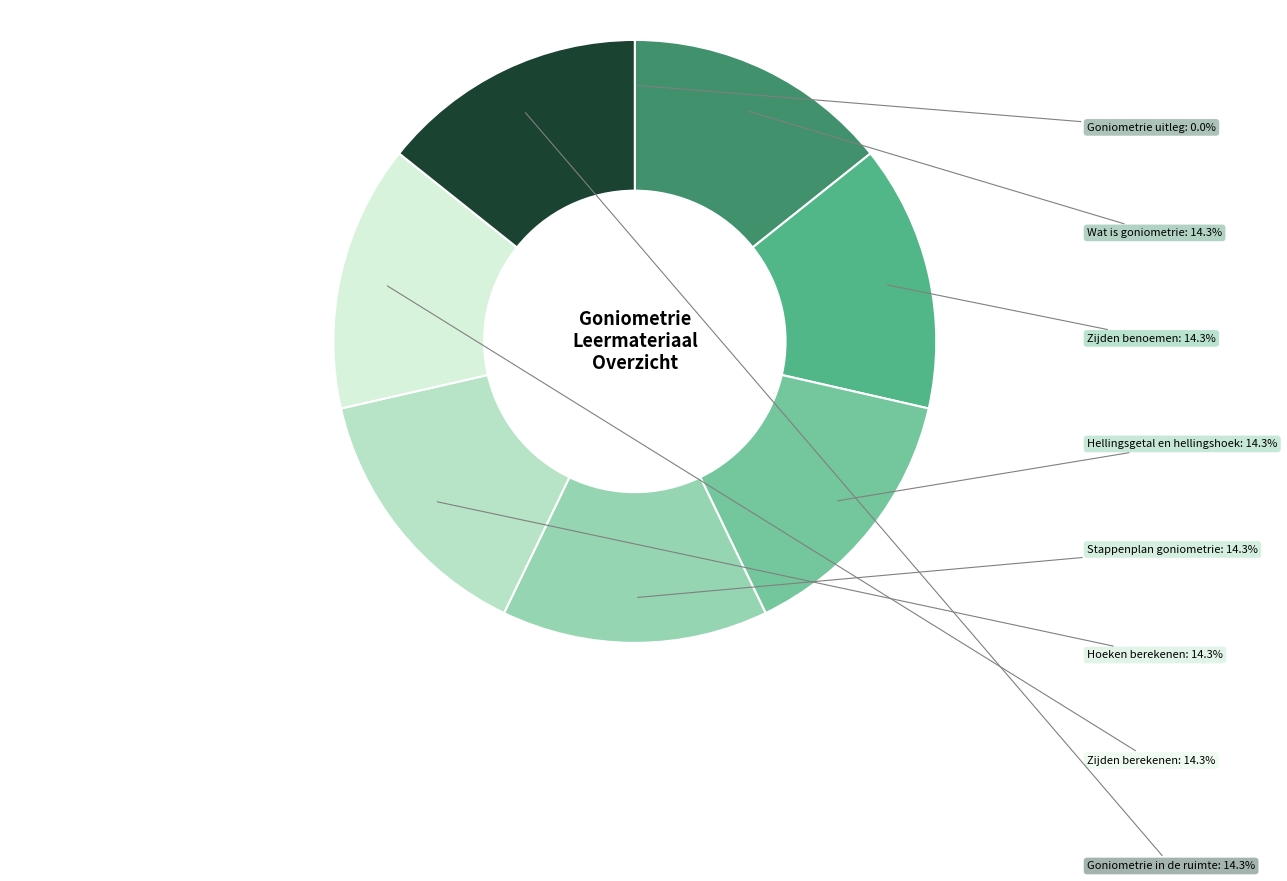

What percentage is NOT represented by Zijden benoemen?

85.7%